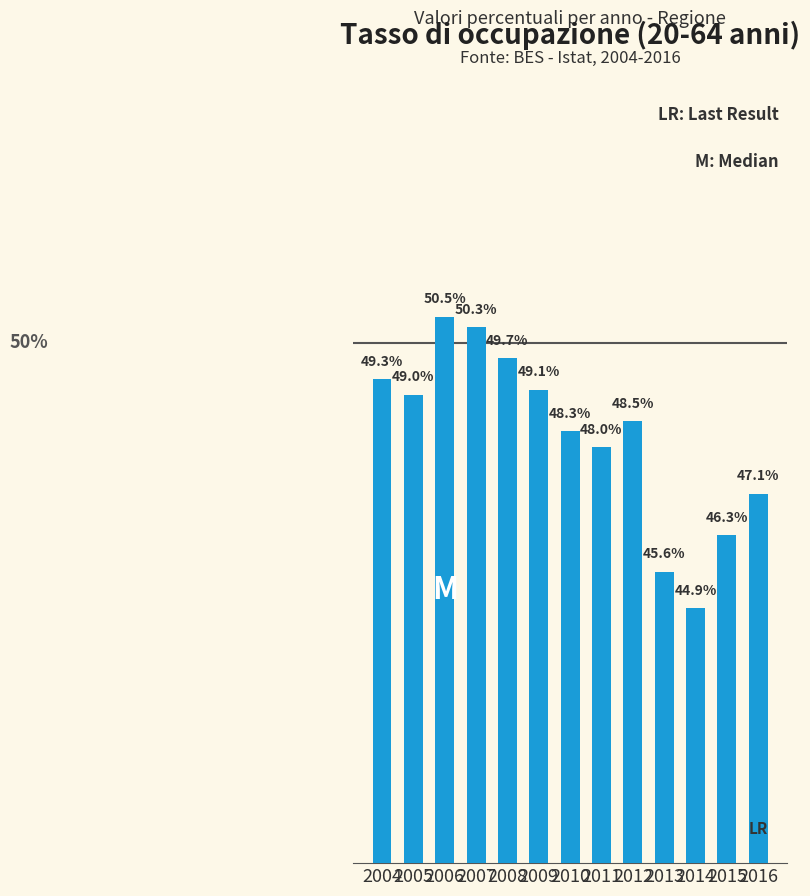

List the labels in order of value, largest first.

2006, 2007, 2008, 2004, 2009, 2005, 2012, 2010, 2011, 2016, 2015, 2013, 2014